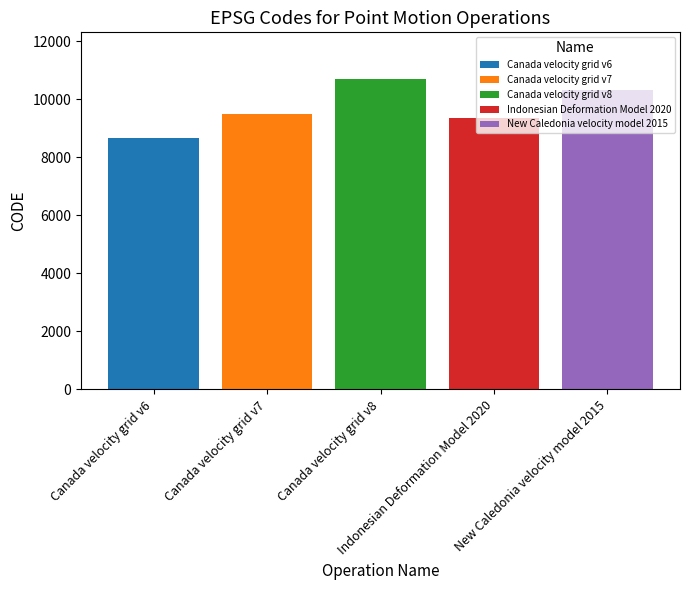

What is the minimum value shown in the chart?

8676